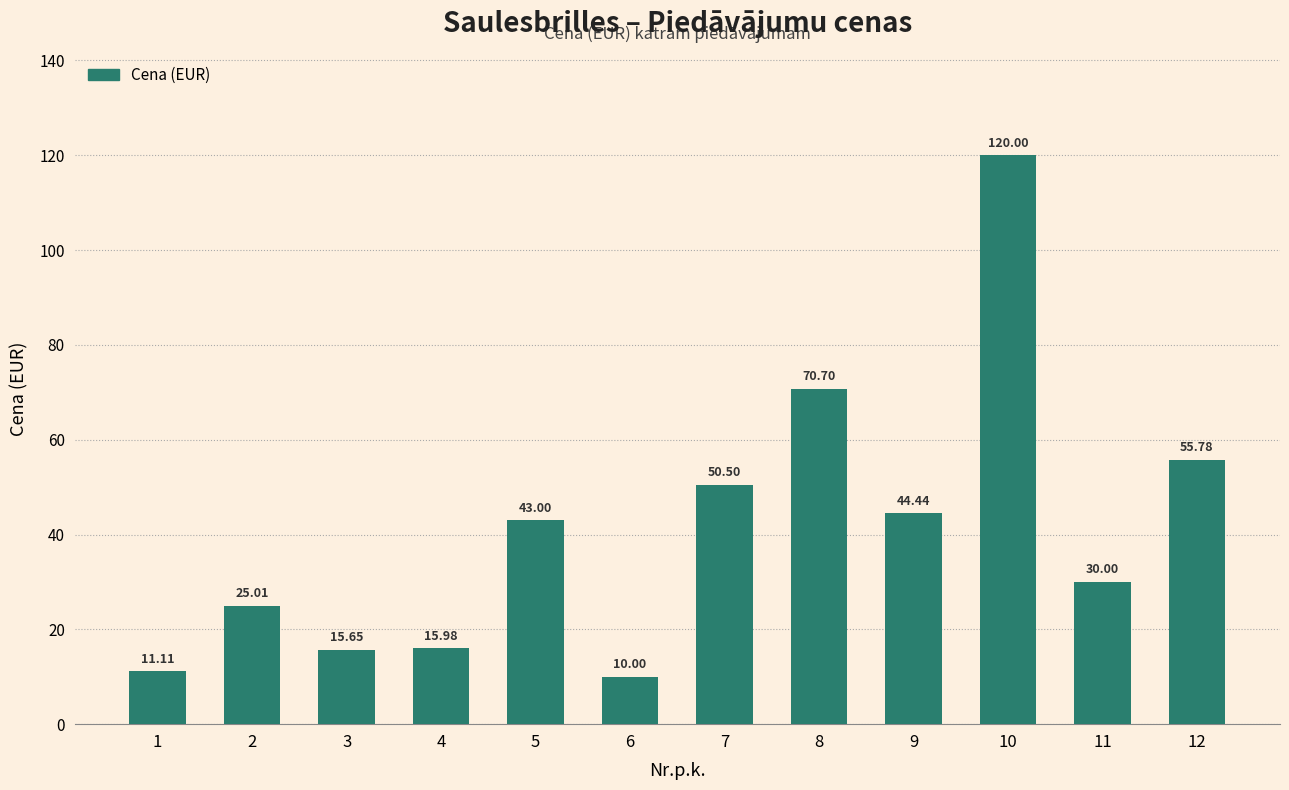

Approximately how many times larger is the value at 1 compared to 8?

0.2